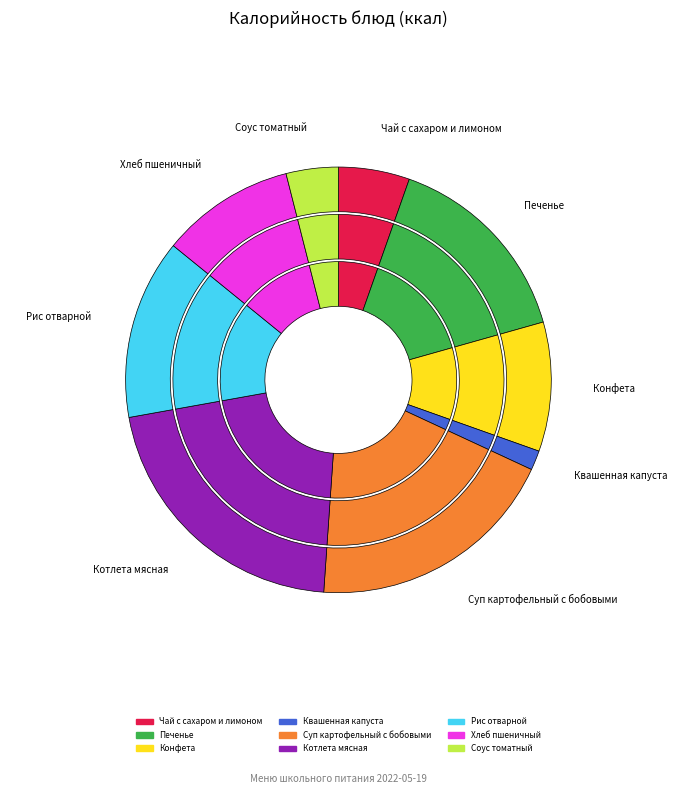

To the nearest percent, what is the difference between the Суп картофельный с бобовыми and Хлеб пшеничный slice percentages?

9%